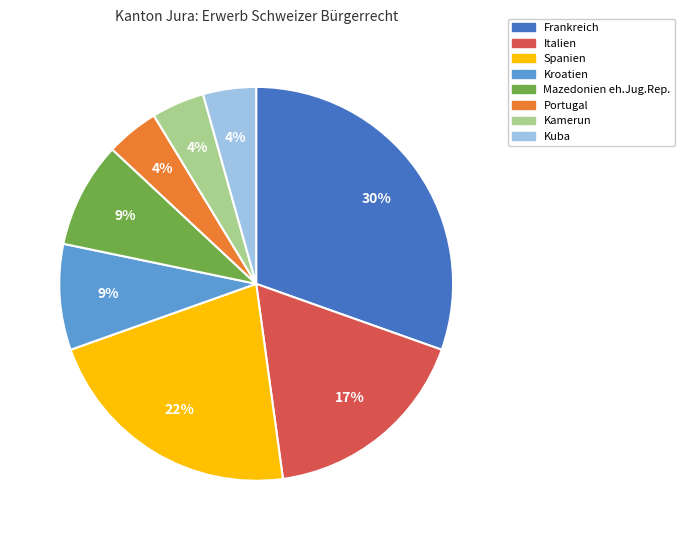

To the nearest percent, what is the average slice percentage?

12%